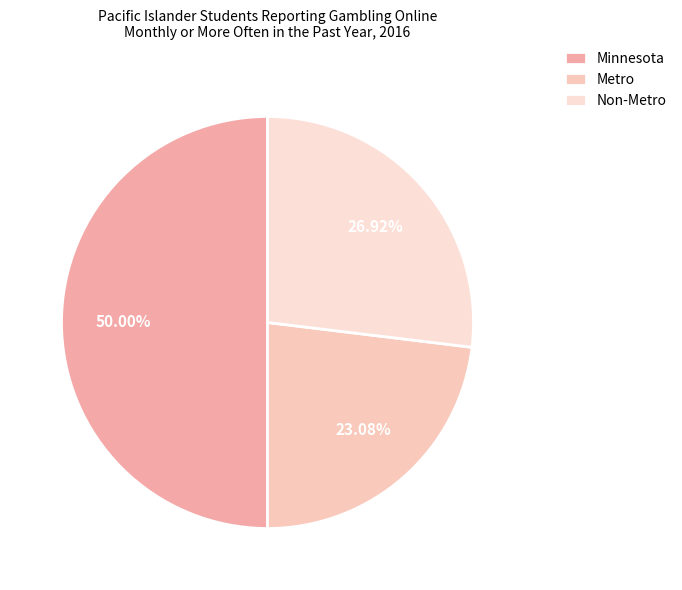

Is it true that Non-Metro is 27% of the pie?

True